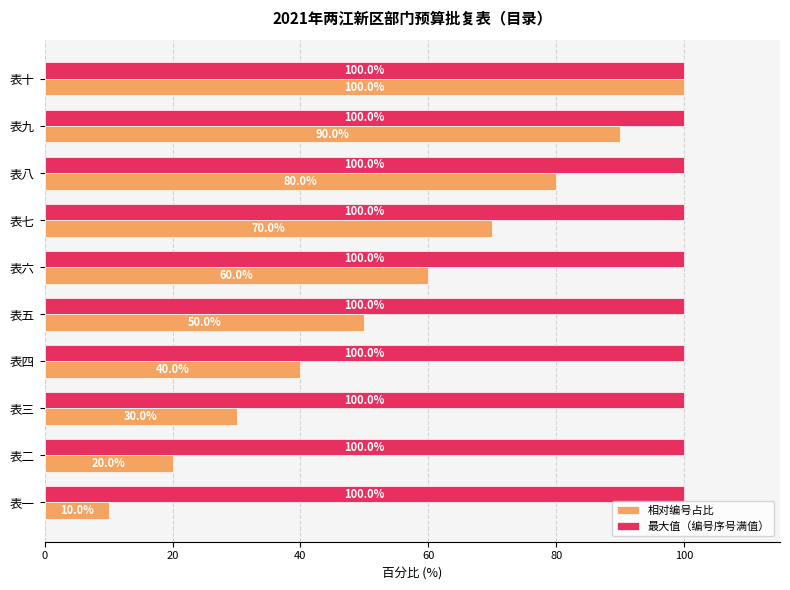

What is the total value across all series at 表十?

200